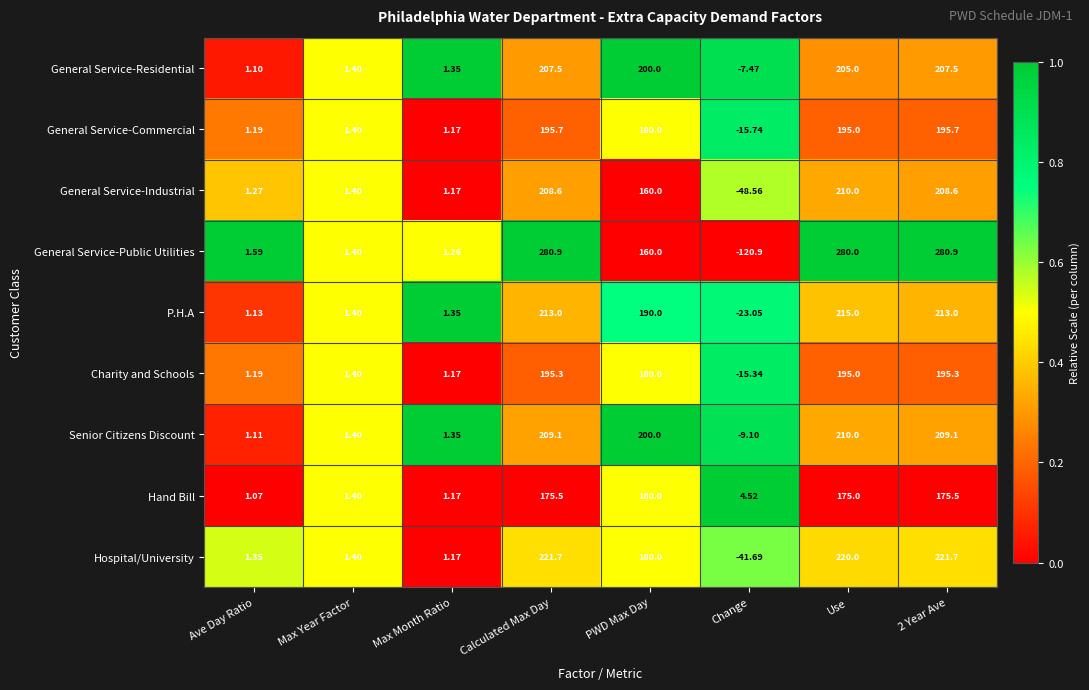

At which label does General Service-Industrial reach its minimum?

Change